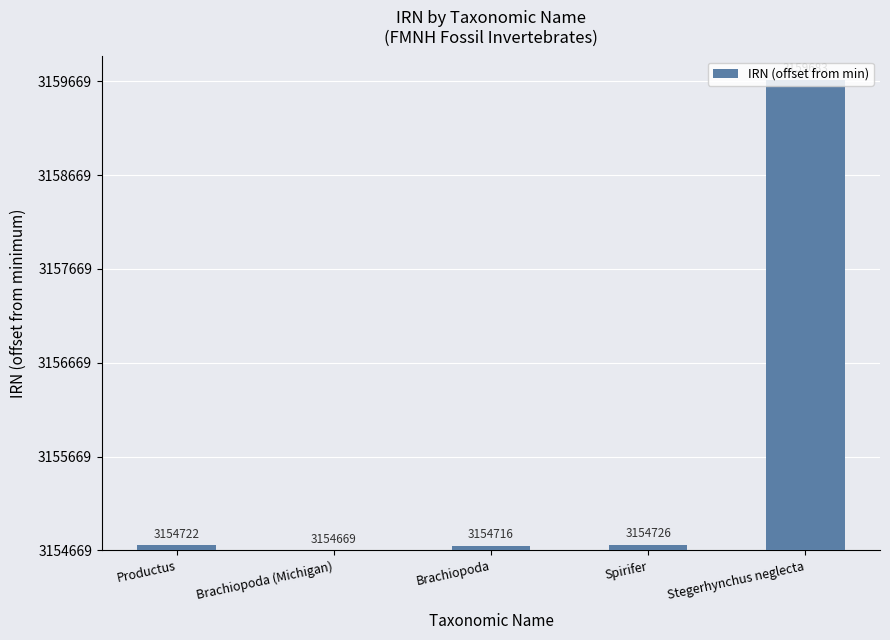

List the labels in order of value, largest first.

Stegerhynchus neglecta, Spirifer, Productus, Brachiopoda, Brachiopoda (Michigan)